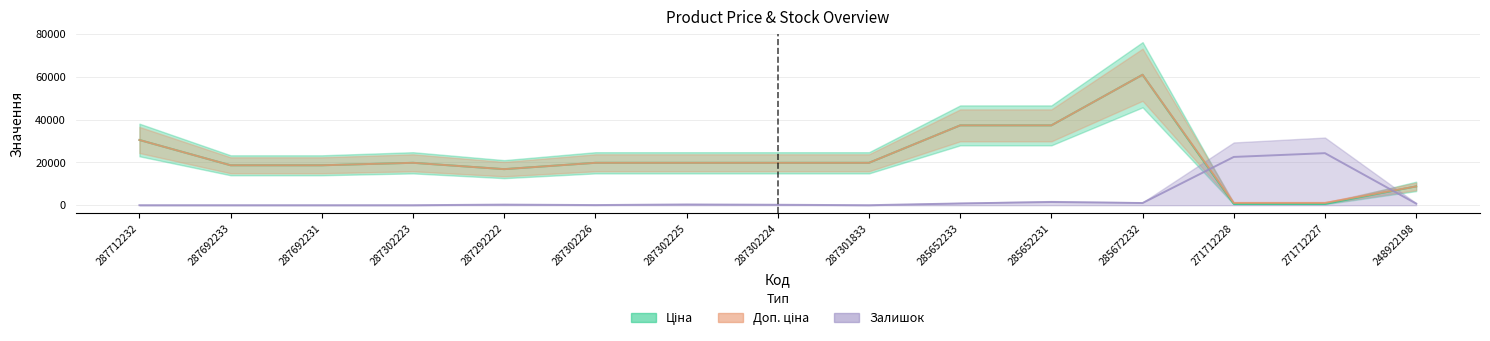

True or false: Доп. ціна has more than 2 interior local peaks.

False